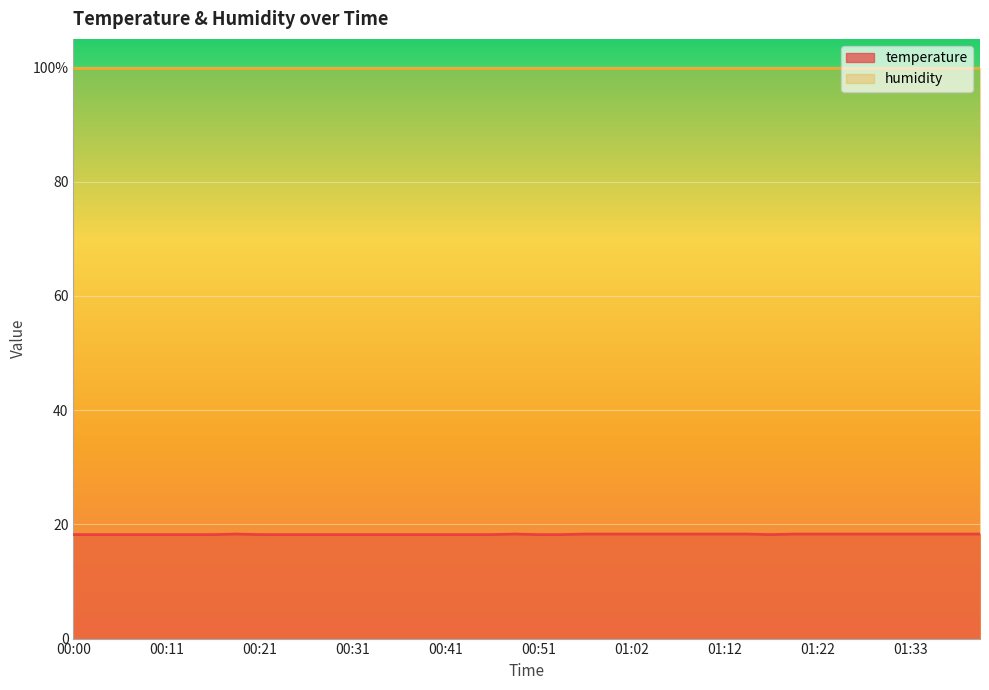

List the labels in order of value, smallest first.

00:00, 00:03, 00:06, 00:08, 00:11, 00:13, 00:16, 00:21, 00:23, 00:26, 00:28, 00:31, 00:34, 00:36, 00:39, 00:41, 00:44, 00:46, 00:51, 00:54, 01:17, 00:18, 00:49, 00:57, 00:59, 01:02, 01:04, 01:07, 01:09, 01:12, 01:15, 01:20, 01:22, 01:25, 01:27, 01:30, 01:33, 01:35, 01:38, 01:40